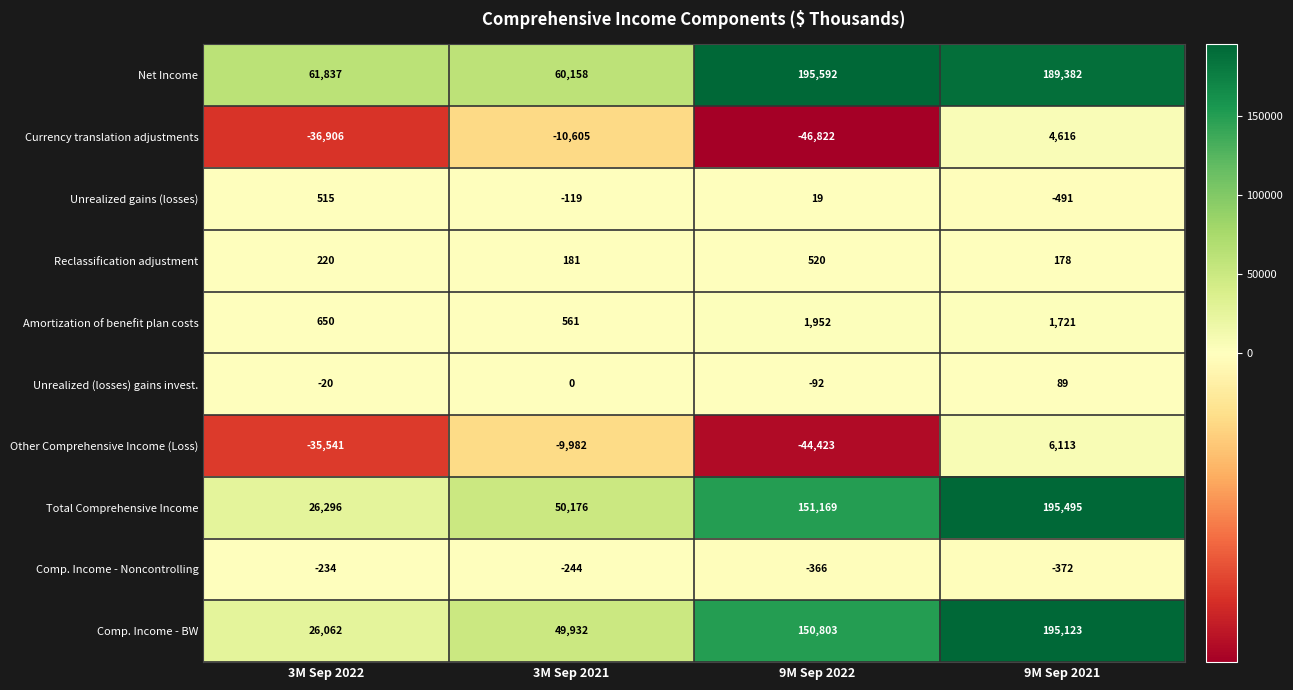

At 9M Sep 2021, list the series in order from smallest to largest.

Unrealized gains (losses), Comp. Income - Noncontrolling, Unrealized (losses) gains invest., Reclassification adjustment, Amortization of benefit plan costs, Currency translation adjustments, Other Comprehensive Income (Loss), Net Income, Comp. Income - BW, Total Comprehensive Income